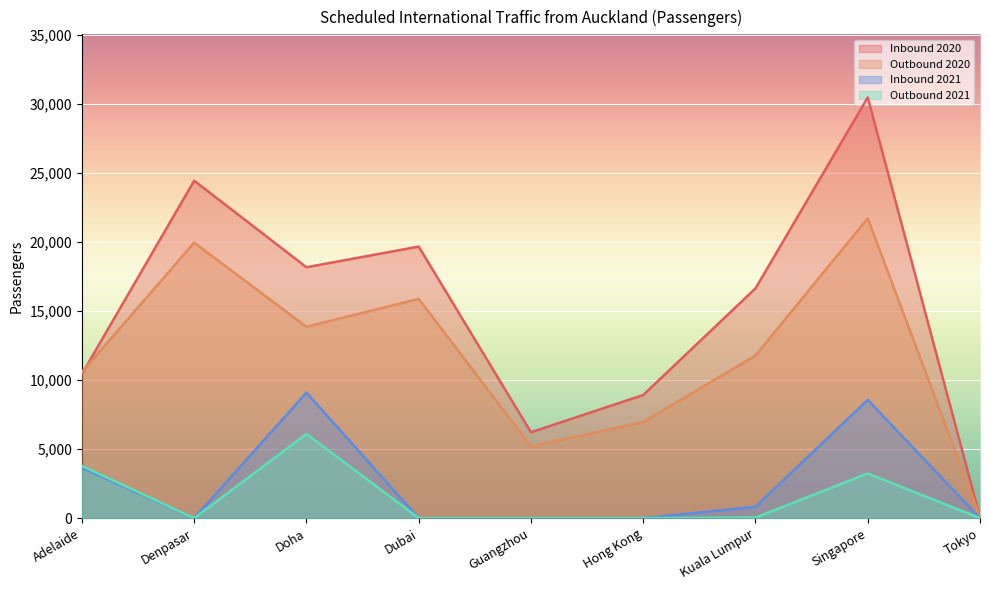

List the labels in order of Outbound 2021 value, largest first.

Doha, Adelaide, Singapore, Kuala Lumpur, Denpasar, Dubai, Guangzhou, Hong Kong, Tokyo